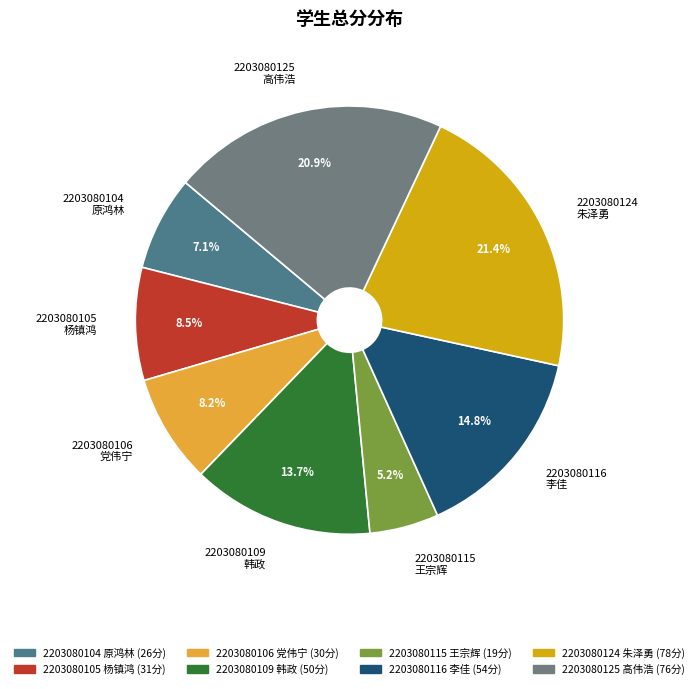

Approximately how many times larger is the value at 2203080116 李佳 compared to 2203080124 朱泽勇?

0.7